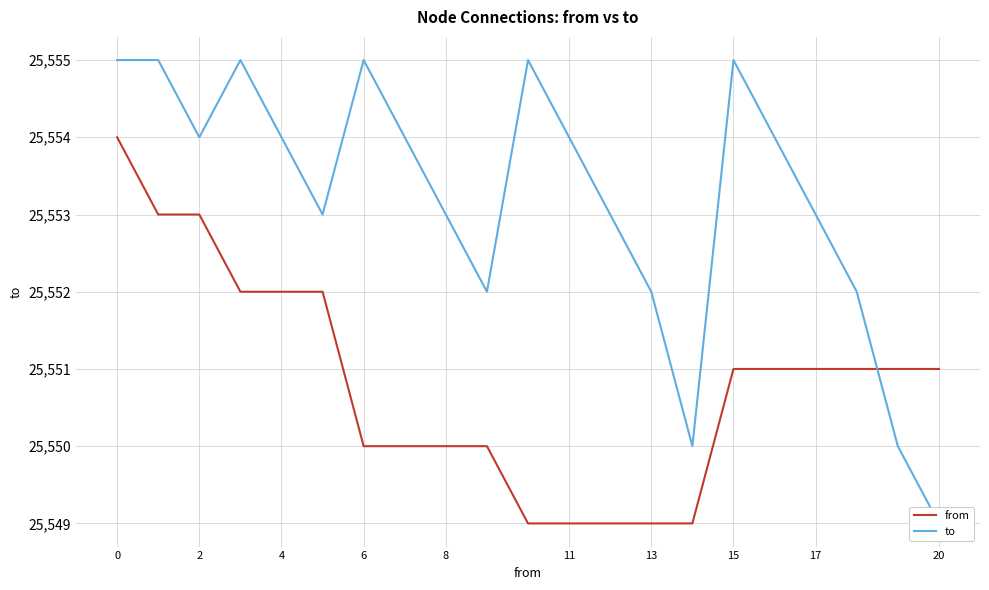

What is the difference between the maximum and minimum values in the to series?

6